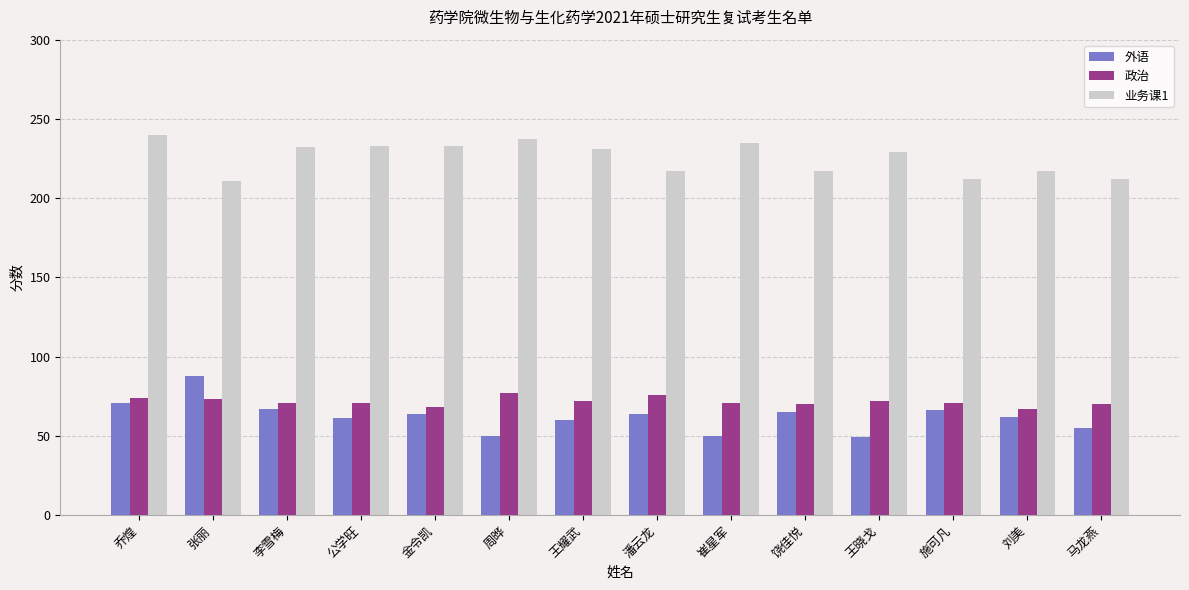

At 施可凡, list the series in order from largest to smallest.

业务课1, 政治, 外语